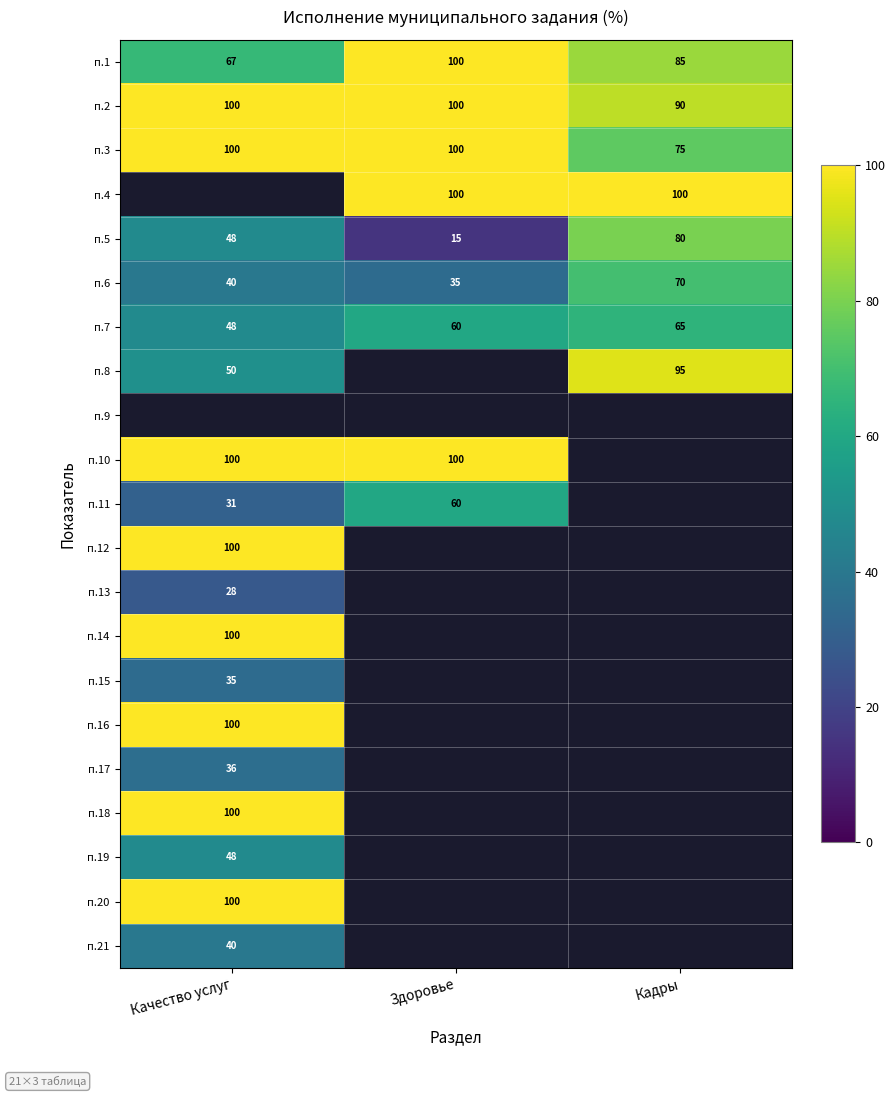

The п.5 series shows 46 at Кадры. True or false?

False